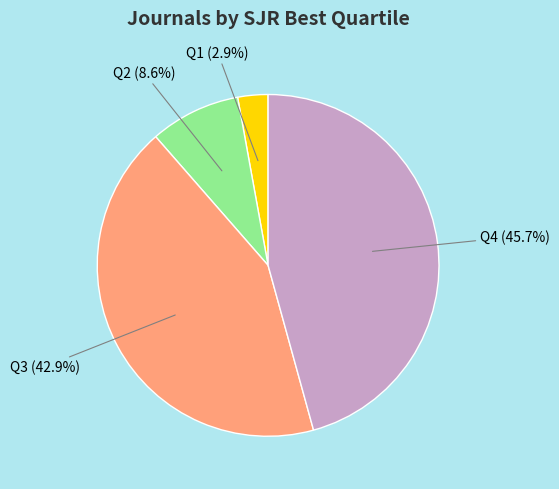

Does any single category account for the majority?

No